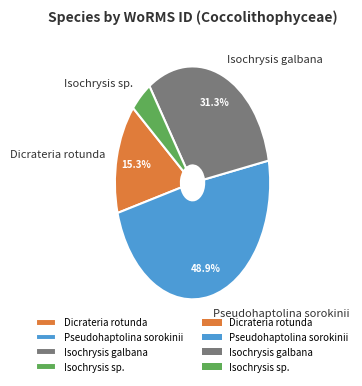

Which category has the smallest portion of the pie?

Isochrysis sp.